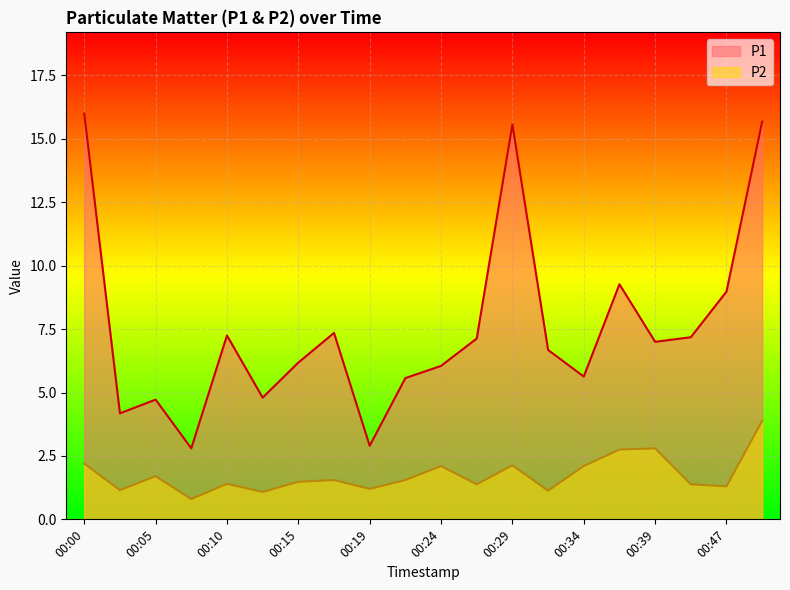

How many data points in P1 are above 7?

9